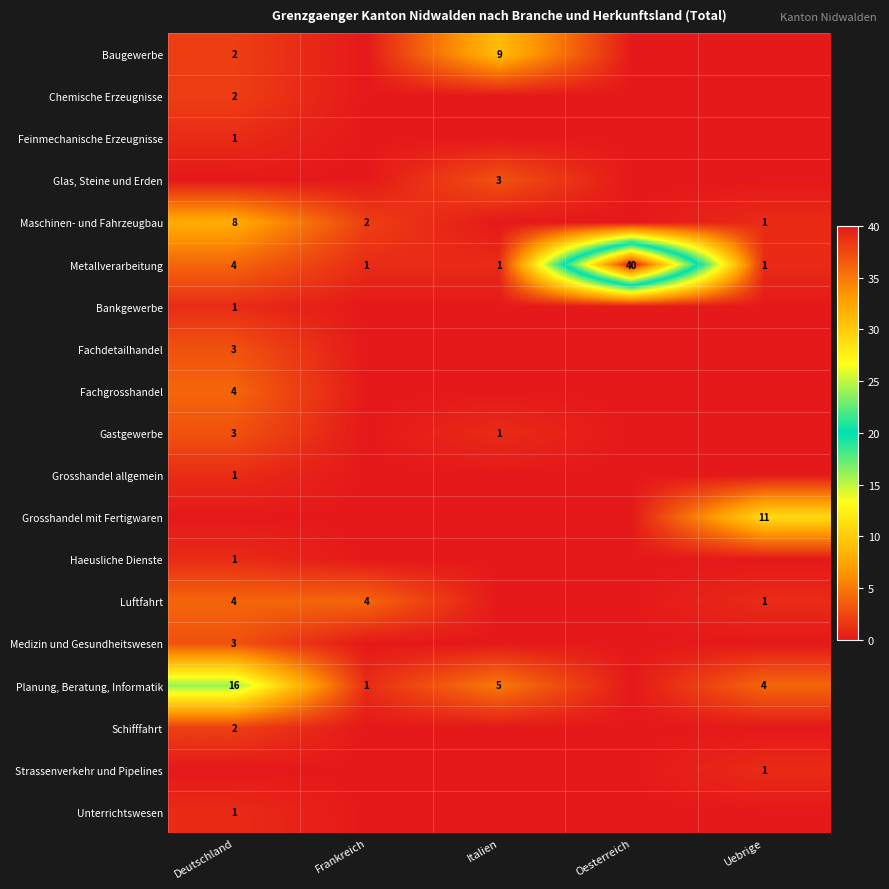

How many series are shown in this chart?

19